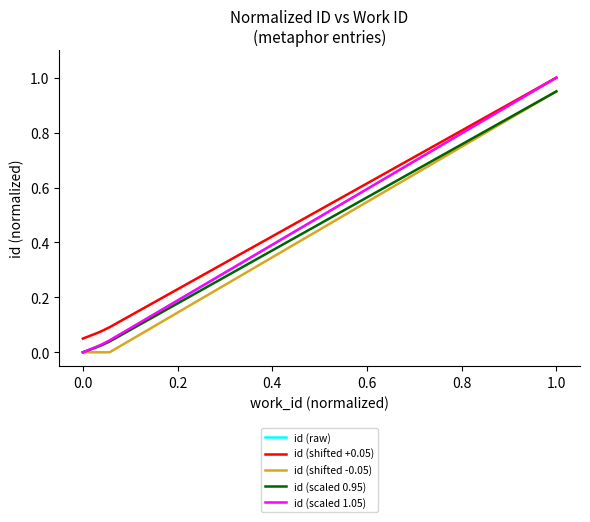

At how many categories does at least one series exceed 0?

6